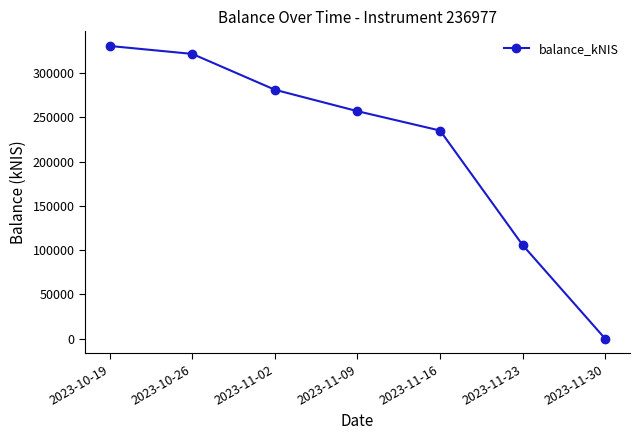

At which label does the data first exceed 256773?

2023-10-19